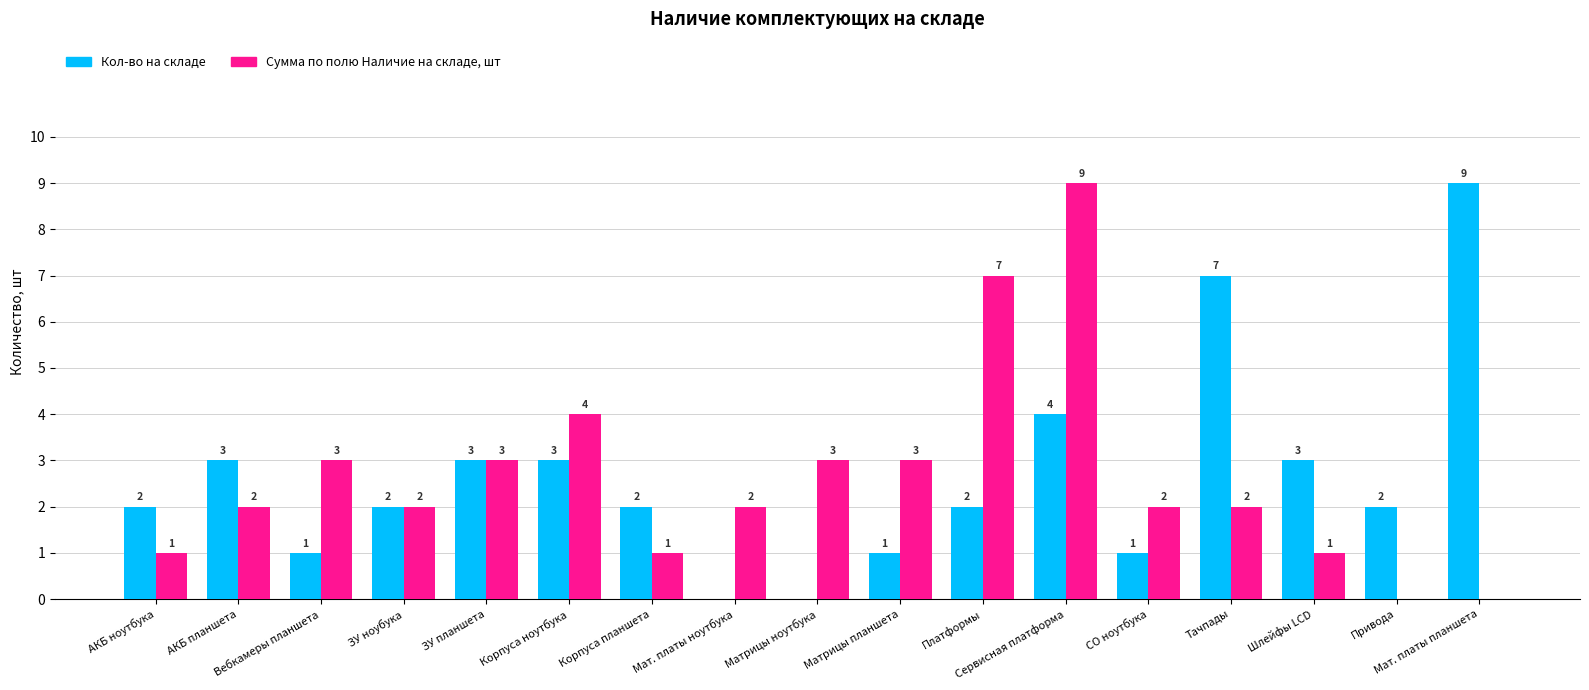

At which category is the sum across all series the highest?

Сервисная платформа